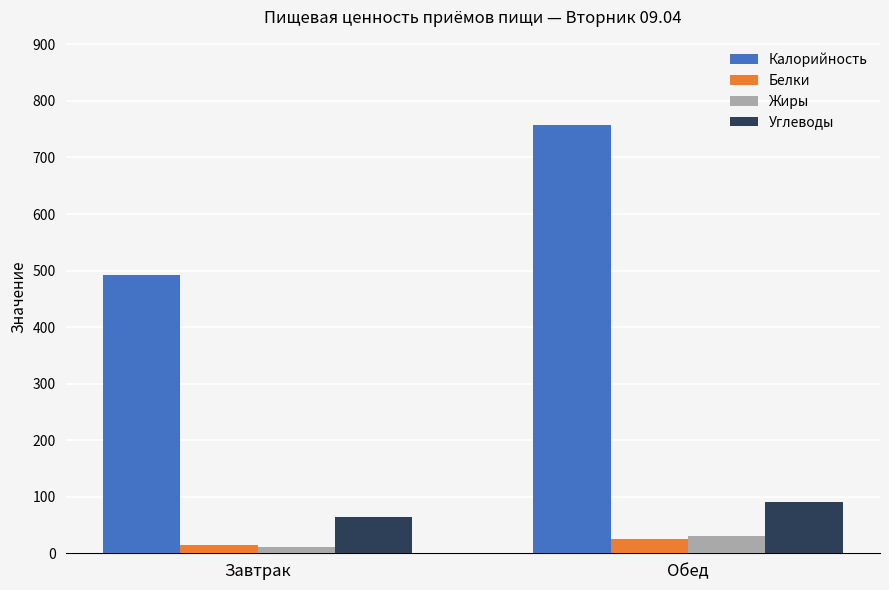

Which series has the largest range (max minus min)?

Калорийность